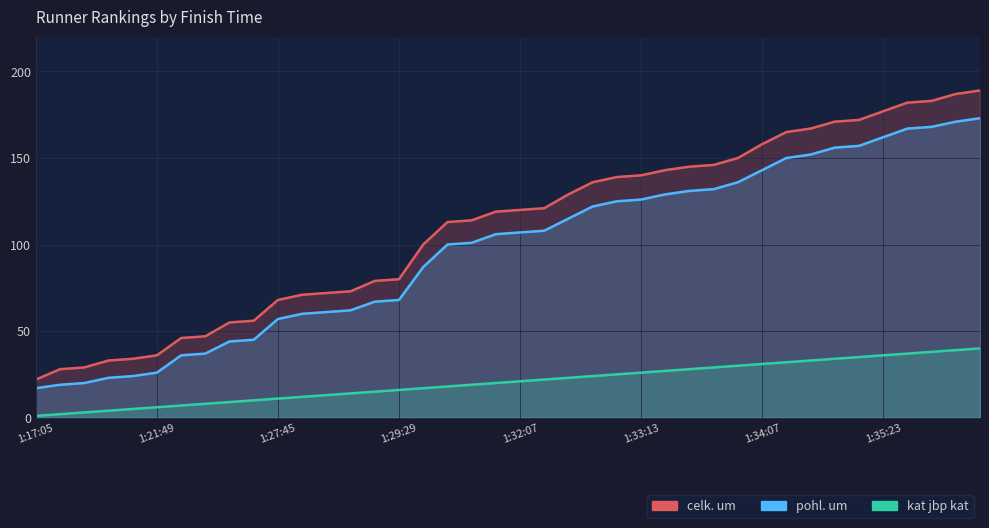

List the labels in order of pohl. um value, largest first.

1:36:19, 1:36:04, 1:35:51, 1:35:47, 1:35:23, 1:34:54, 1:34:52, 1:34:49, 1:34:43, 1:34:07, 1:33:45, 1:33:33, 1:33:29, 1:33:23, 1:33:13, 1:33:13, 1:33:08, 1:32:34, 1:32:10, 1:32:07, 1:32:06, 1:31:59, 1:31:56, 1:30:44, 1:29:29, 1:29:28, 1:28:38, 1:28:28, 1:28:10, 1:27:45, 1:26:01, 1:25:48, 1:24:05, 1:23:50, 1:21:49, 1:21:22, 1:21:20, 1:19:04, 1:18:25, 1:17:05